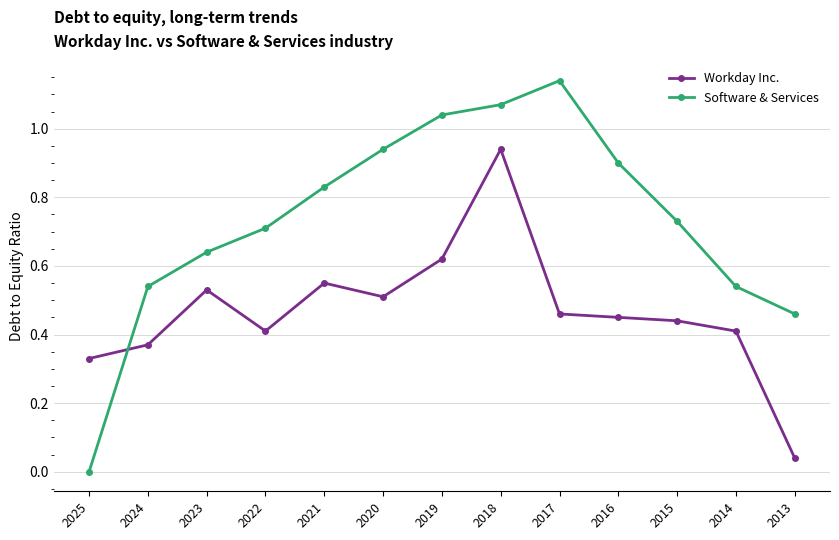

List the series in order of their peak value, highest first.

Software & Services, Workday Inc.